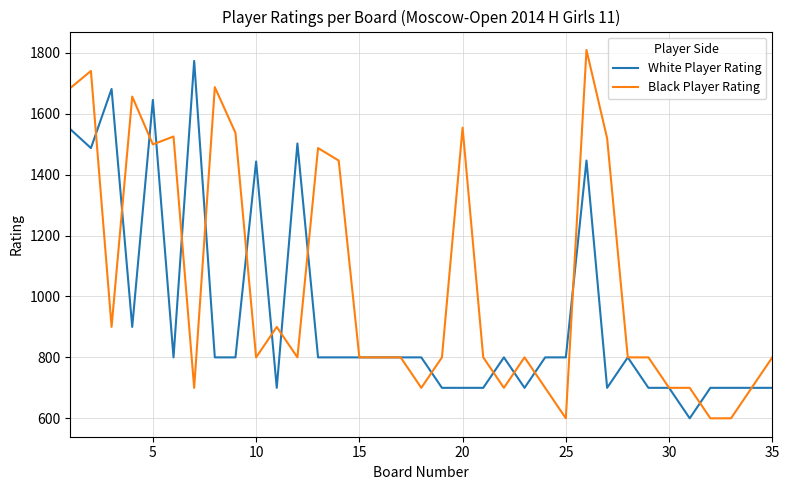

Rank the series by their average value, from lowest to highest.

White Player Rating, Black Player Rating